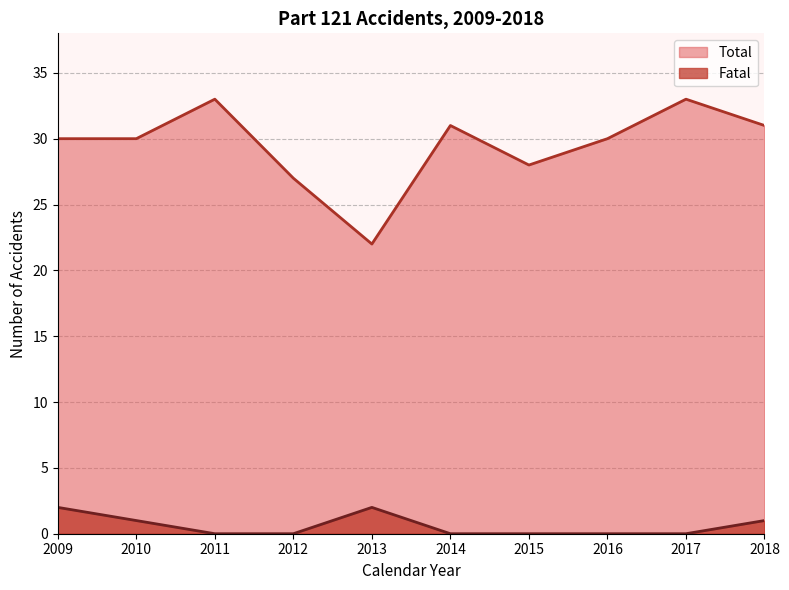

Where is Fatal nearest to the value 1?

2010